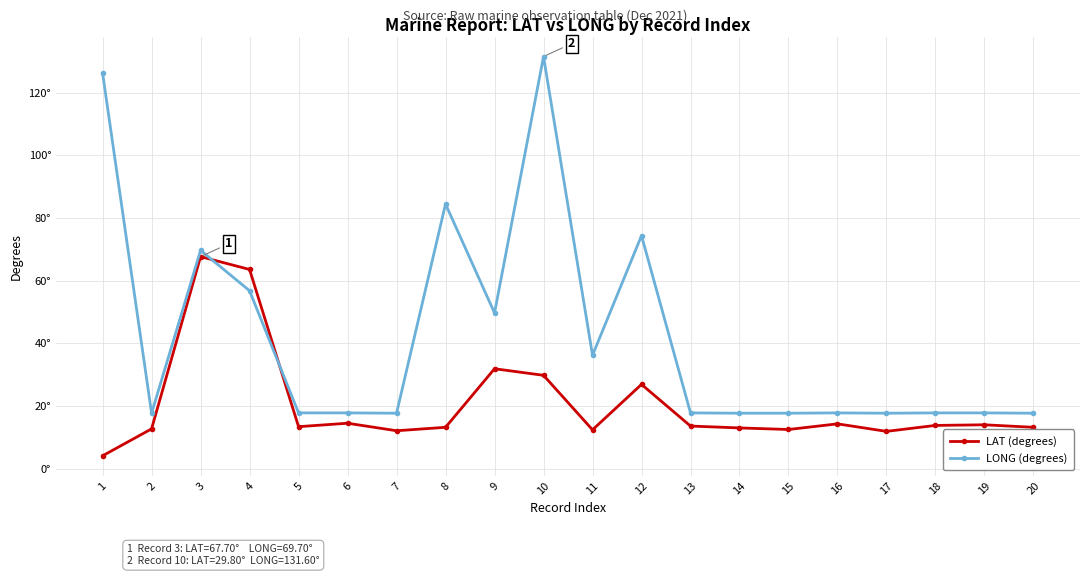

Does the chart have visible grid lines?

Yes